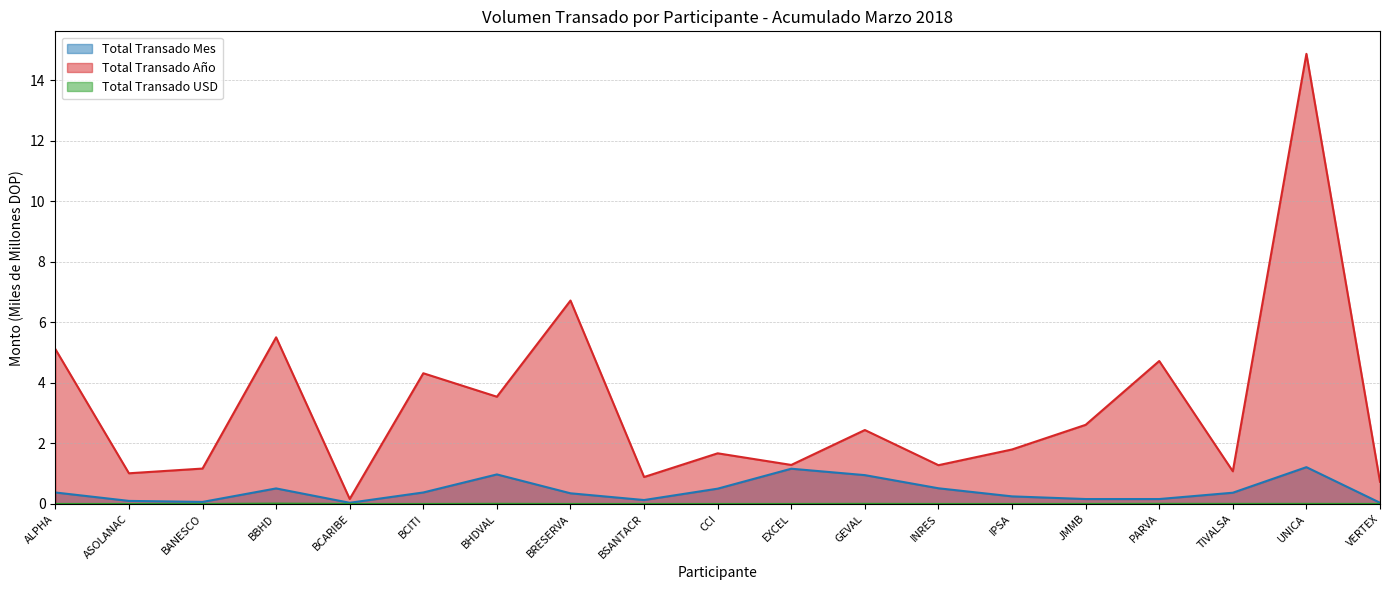

What is the label of the 16th point from the left?

PARVA